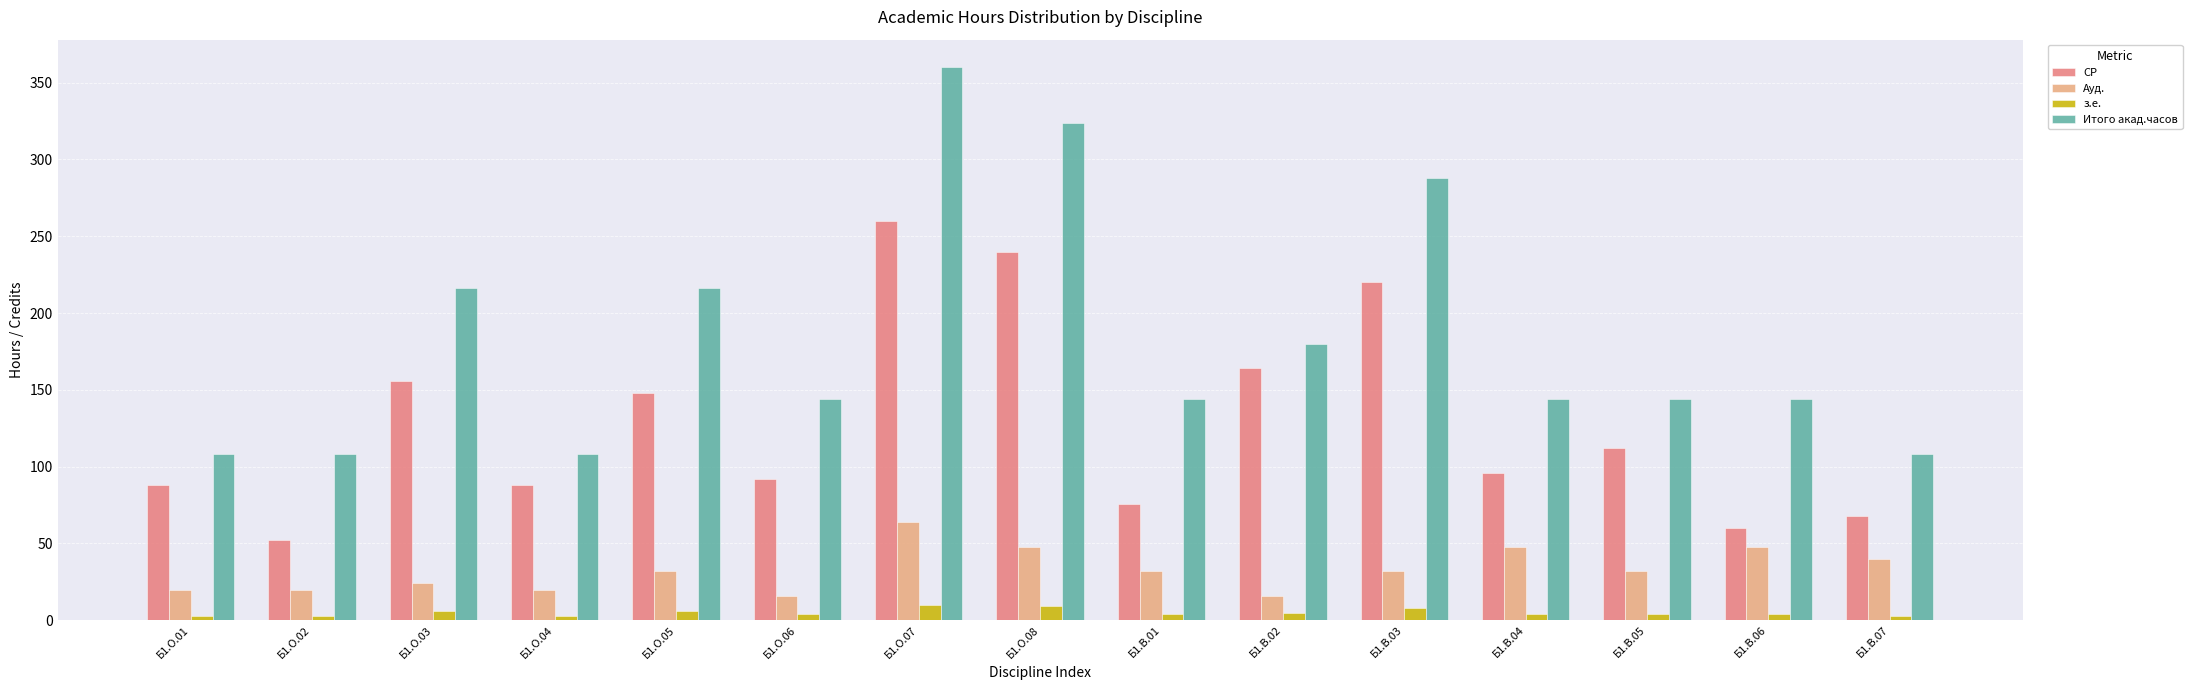

At which category does the chart reach its peak across all series?

Б1.О.07